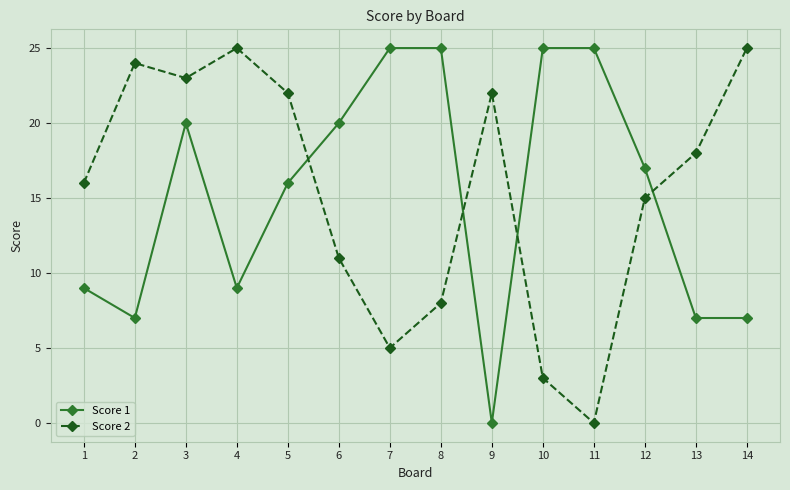

Reading left to right, transcribe all the data shown in this chart.

Score 1: 1=9	2=7	3=20	4=9	5=16	6=20	7=25	8=25	9=0	10=25	11=25	12=17	13=7	14=7
Score 2: 1=16	2=24	3=23	4=25	5=22	6=11	7=5	8=8	9=22	10=3	11=0	12=15	13=18	14=25